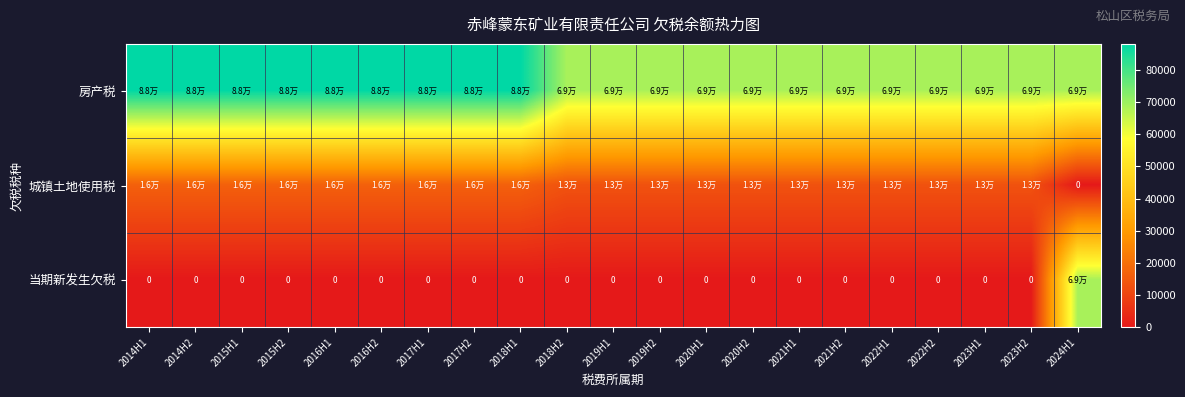

At which category is the sum across all series the highest?

2024H1